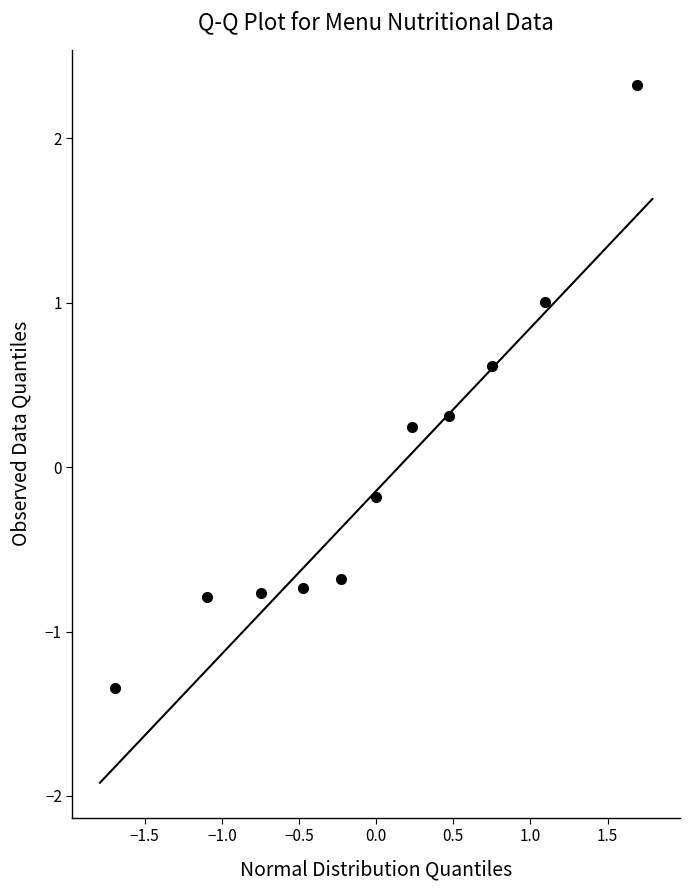

What is the range of Y values (max minus min)?

3.7